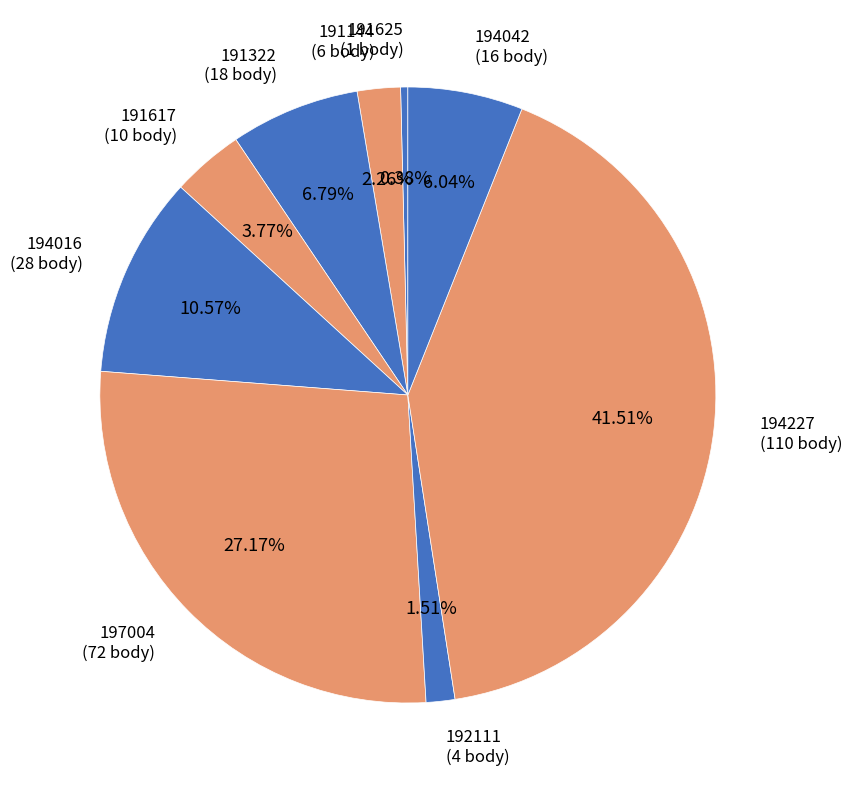

Is it true that 192111 is 16% of the pie?

False